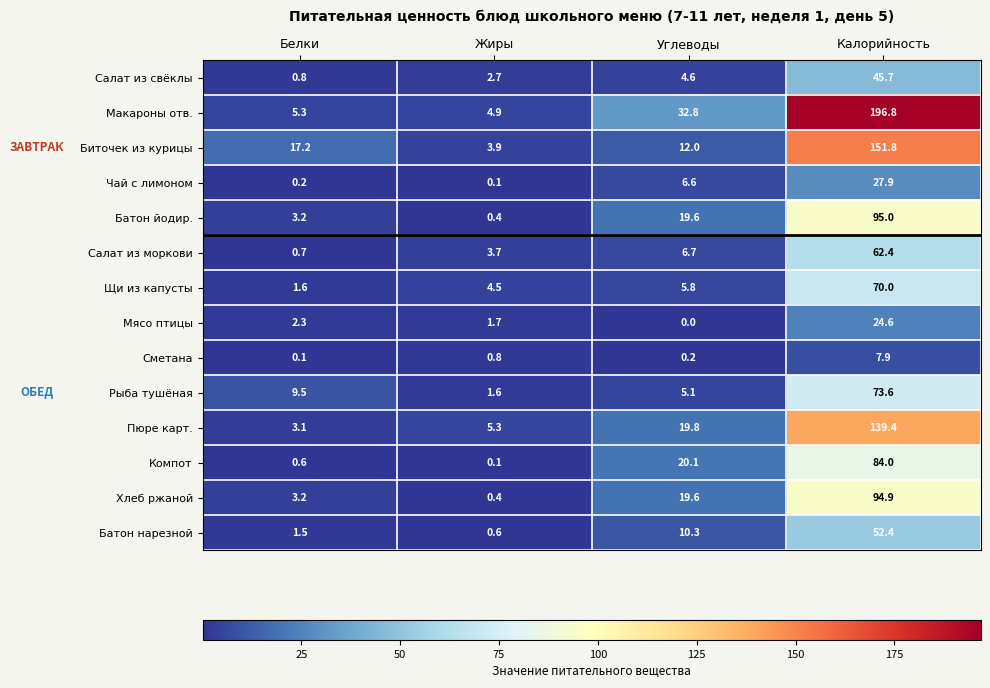

At which label does Салат из свёклы reach its peak?

Калорийность